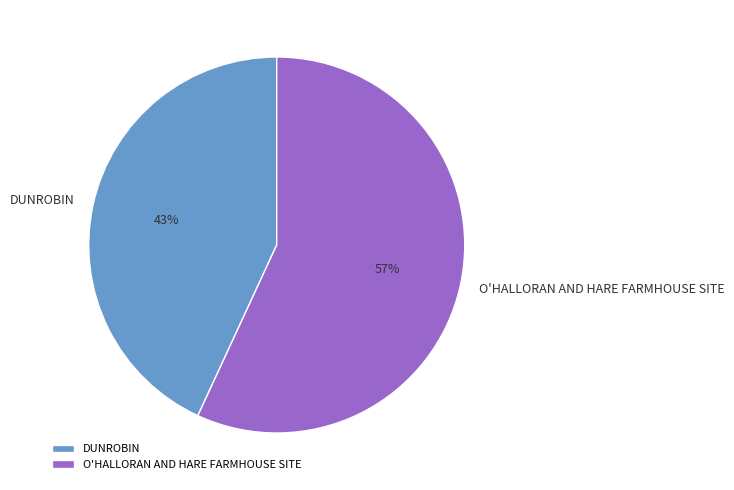

To the nearest percent, what is the combined percentage of O'HALLORAN AND HARE FARMHOUSE SITE and DUNROBIN?

100%